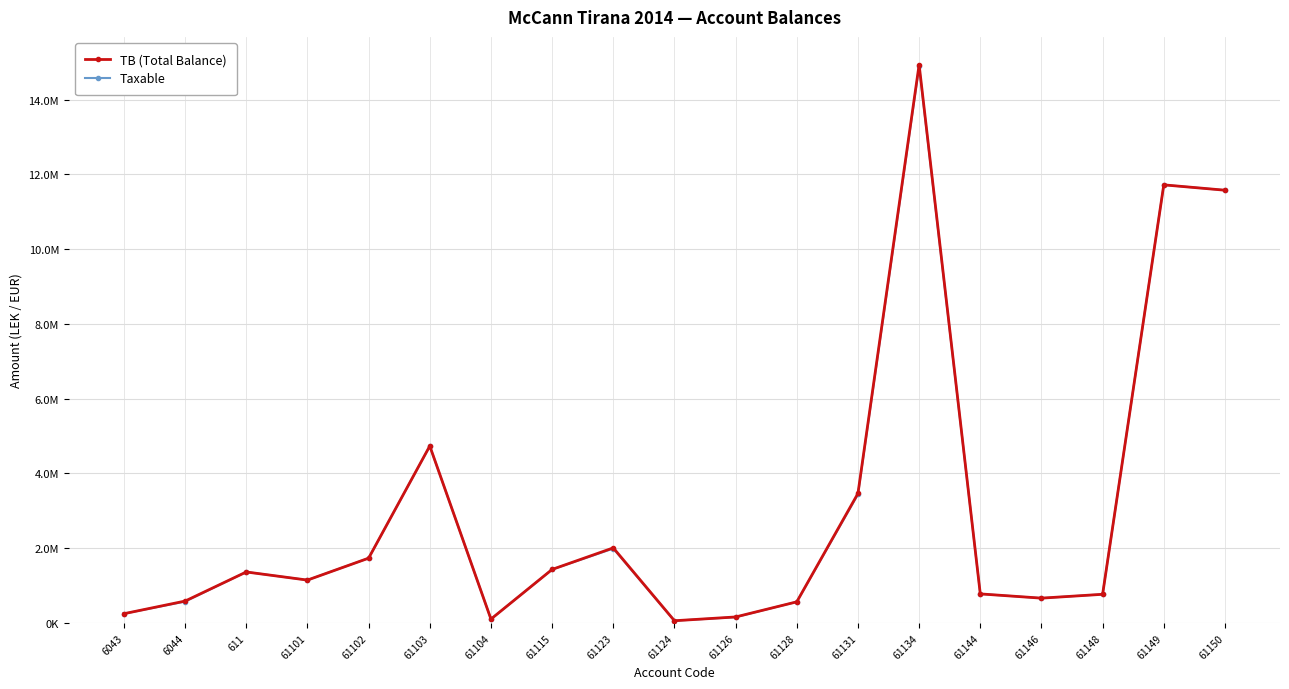

True or false: Taxable and TB (Total Balance) intersect in this chart.

False